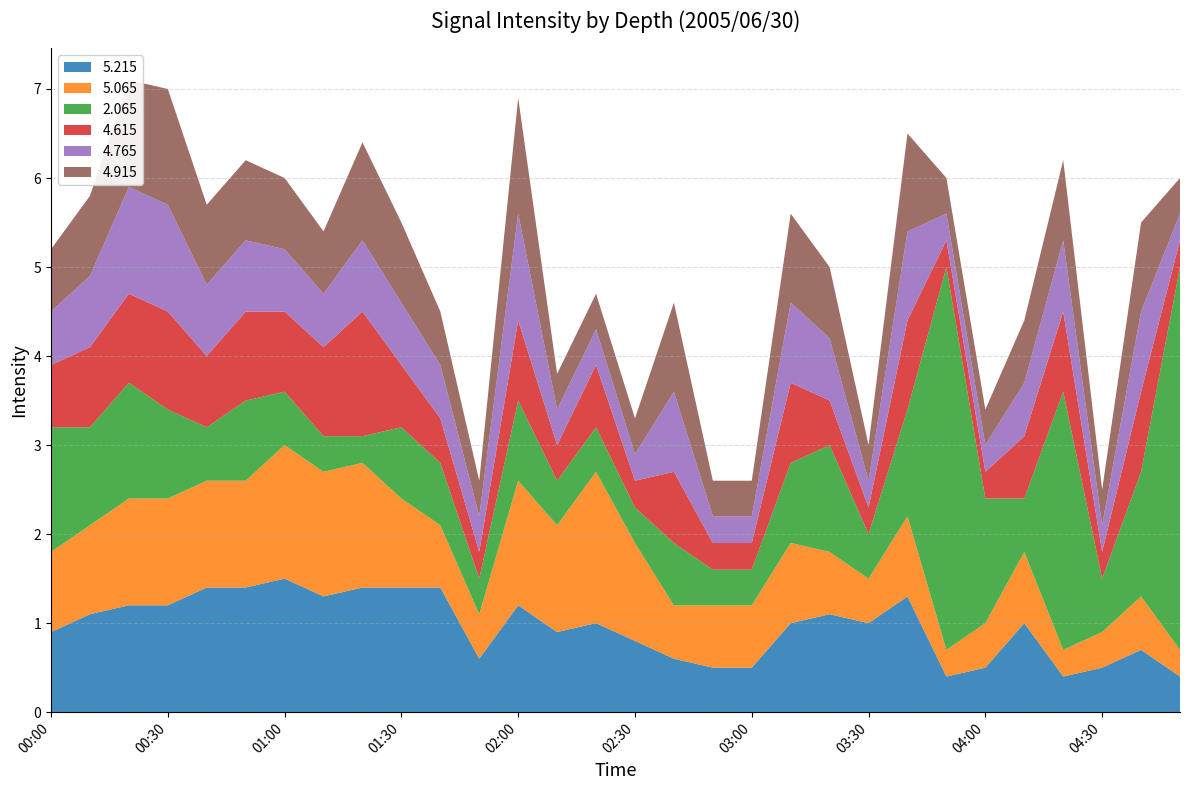

Reading left to right, list all the values displayed in this chart.

5.215: 00:00=0.9	00:10=1.1	00:20=1.2	00:30=1.2	00:40=1.4	00:50=1.4	01:00=1.5	01:10=1.3	01:20=1.4	01:30=1.4	01:40=1.4	01:50=0.6	02:00=1.2	02:10=0.9	02:20=1.0	02:30=0.8	02:40=0.6	02:50=0.5	03:00=0.5	03:10=1.0	03:20=1.1	03:30=1.0	03:40=1.3	03:50=0.4	04:00=0.5	04:10=1.0	04:20=0.4	04:30=0.5	04:40=0.7	04:50=0.4
5.065: 00:00=0.9	00:10=1.0	00:20=1.2	00:30=1.2	00:40=1.2	00:50=1.2	01:00=1.5	01:10=1.4	01:20=1.4	01:30=1.0	01:40=0.7	01:50=0.5	02:00=1.4	02:10=1.2	02:20=1.7	02:30=1.1	02:40=0.6	02:50=0.7	03:00=0.7	03:10=0.9	03:20=0.7	03:30=0.5	03:40=0.9	03:50=0.3	04:00=0.5	04:10=0.8	04:20=0.3	04:30=0.4	04:40=0.6	04:50=0.3
2.065: 00:00=1.4	00:10=1.1	00:20=1.3	00:30=1.0	00:40=0.6	00:50=0.9	01:00=0.6	01:10=0.4	01:20=0.3	01:30=0.8	01:40=0.7	01:50=0.4	02:00=0.9	02:10=0.5	02:20=0.5	02:30=0.4	02:40=0.7	02:50=0.4	03:00=0.4	03:10=0.9	03:20=1.2	03:30=0.5	03:40=1.2	03:50=4.3	04:00=1.4	04:10=0.6	04:20=2.9	04:30=0.6	04:40=1.4	04:50=4.3
4.615: 00:00=0.7	00:10=0.9	00:20=1.0	00:30=1.1	00:40=0.8	00:50=1.0	01:00=0.9	01:10=1.0	01:20=1.4	01:30=0.7	01:40=0.5	01:50=0.3	02:00=0.9	02:10=0.4	02:20=0.7	02:30=0.3	02:40=0.8	02:50=0.3	03:00=0.3	03:10=0.9	03:20=0.5	03:30=0.3	03:40=1.0	03:50=0.3	04:00=0.3	04:10=0.7	04:20=0.9	04:30=0.3	04:40=0.9	04:50=0.3
4.765: 00:00=0.6	00:10=0.8	00:20=1.2	00:30=1.2	00:40=0.8	00:50=0.8	01:00=0.7	01:10=0.6	01:20=0.8	01:30=0.7	01:40=0.6	01:50=0.4	02:00=1.2	02:10=0.4	02:20=0.4	02:30=0.3	02:40=0.9	02:50=0.3	03:00=0.3	03:10=0.9	03:20=0.7	03:30=0.3	03:40=1.0	03:50=0.3	04:00=0.3	04:10=0.6	04:20=0.8	04:30=0.3	04:40=0.9	04:50=0.3
4.915: 00:00=0.7	00:10=0.9	00:20=1.2	00:30=1.3	00:40=0.9	00:50=0.9	01:00=0.8	01:10=0.7	01:20=1.1	01:30=0.9	01:40=0.6	01:50=0.4	02:00=1.3	02:10=0.4	02:20=0.4	02:30=0.4	02:40=1.0	02:50=0.4	03:00=0.4	03:10=1.0	03:20=0.8	03:30=0.4	03:40=1.1	03:50=0.4	04:00=0.4	04:10=0.7	04:20=0.9	04:30=0.4	04:40=1.0	04:50=0.4